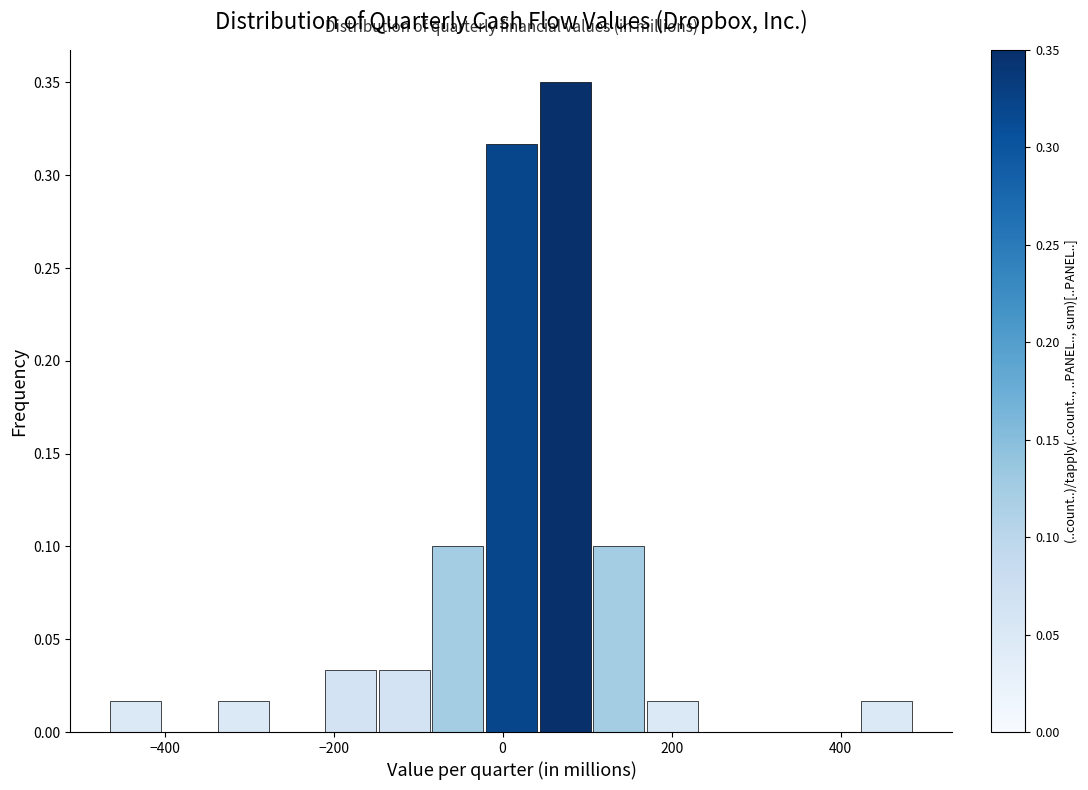

Read against the x-axis, roughly where is the centre of the tallest bar?

80